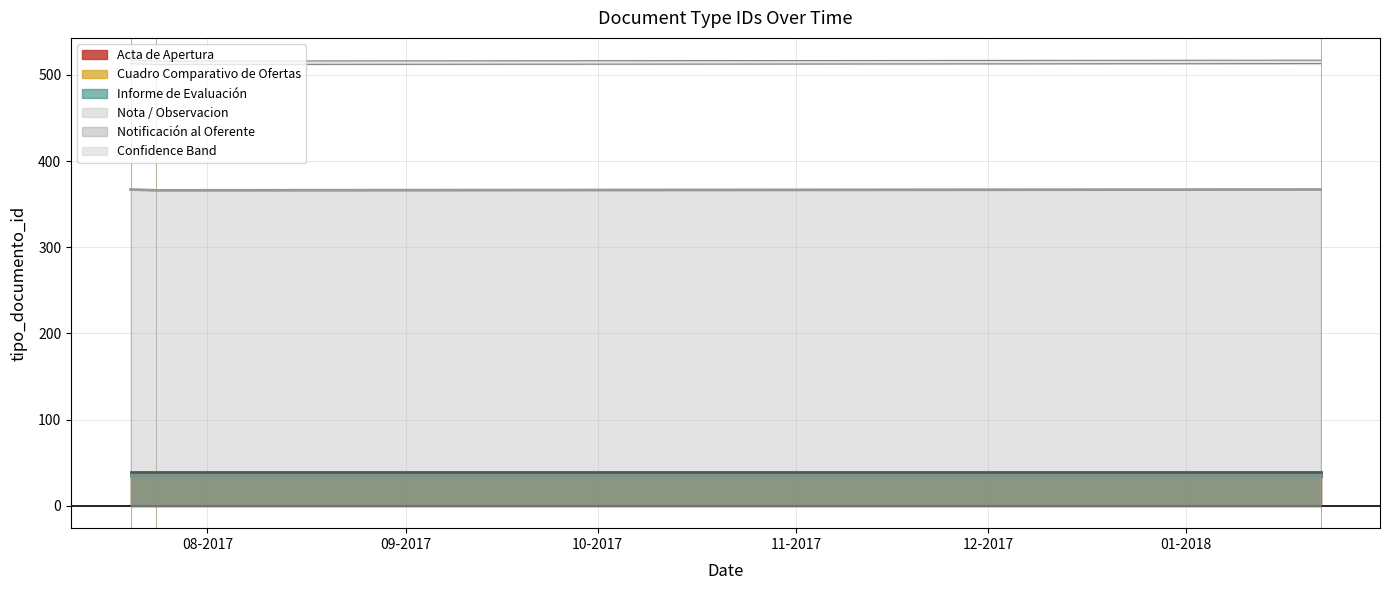

Which category has the lowest value in the Informe de Evaluación series?

2017-07-20